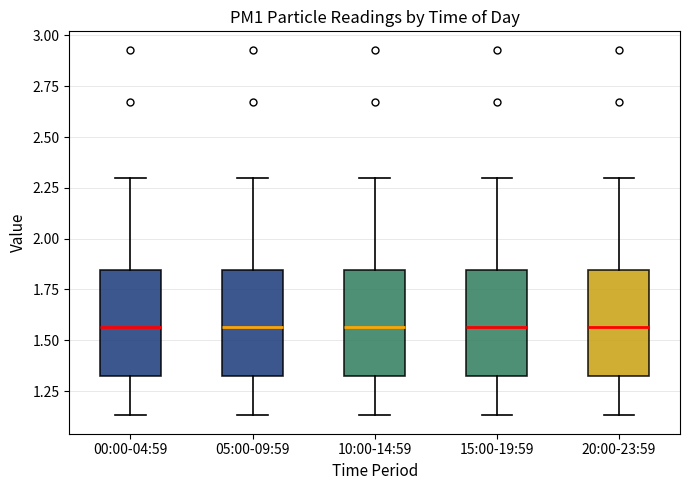

Where does the median line of the box for 05:00-09:59 sit on the y-axis? The values are not printed on the chart, so give them approximately, as read against the axis.

1.55